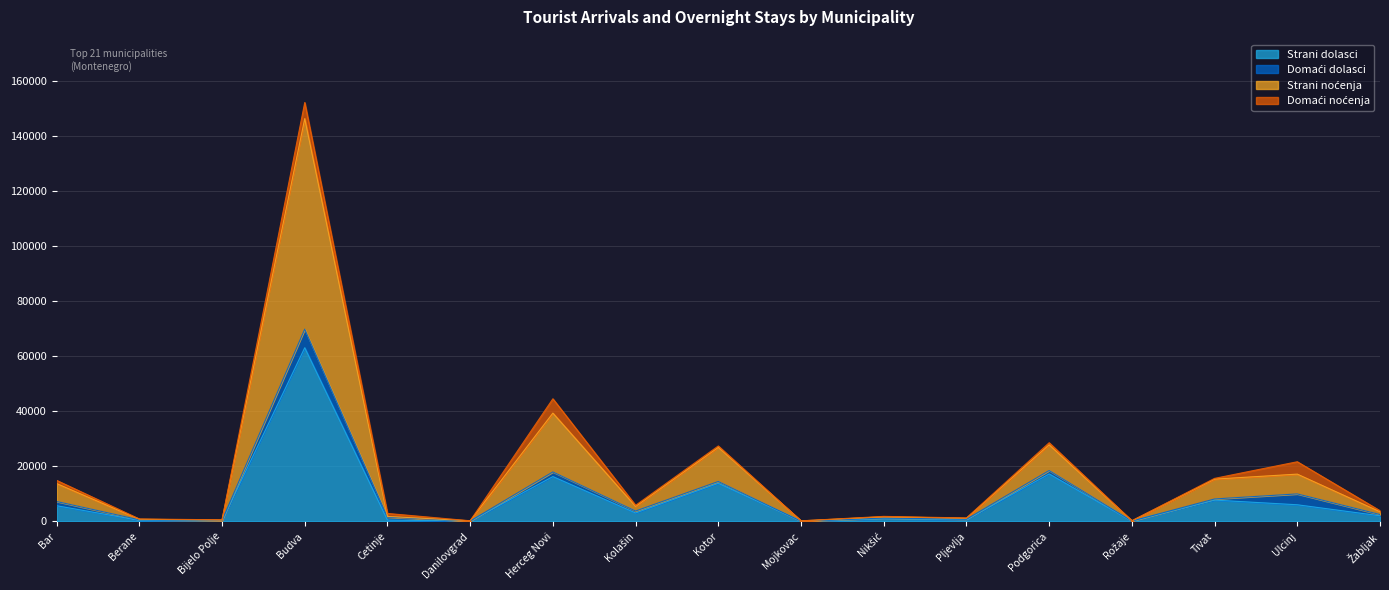

Is the value of Strani dolasci at Tivat greater than the value of Strani noćenja at Berane?

Yes